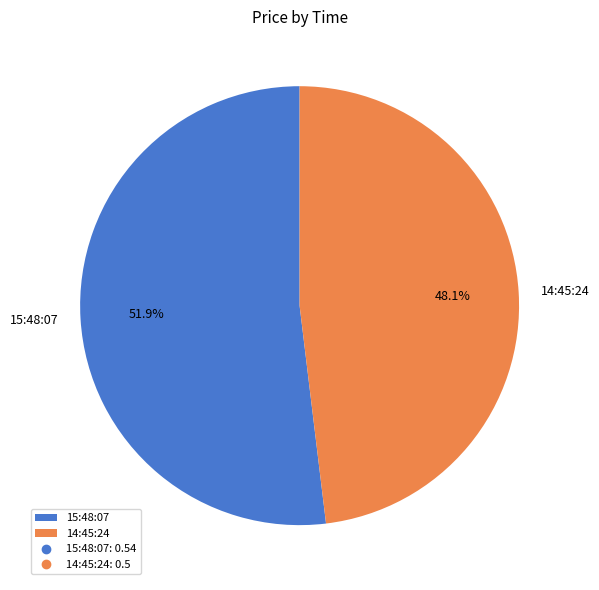

To the nearest percent, what portion does 15:48:07 represent?

52%